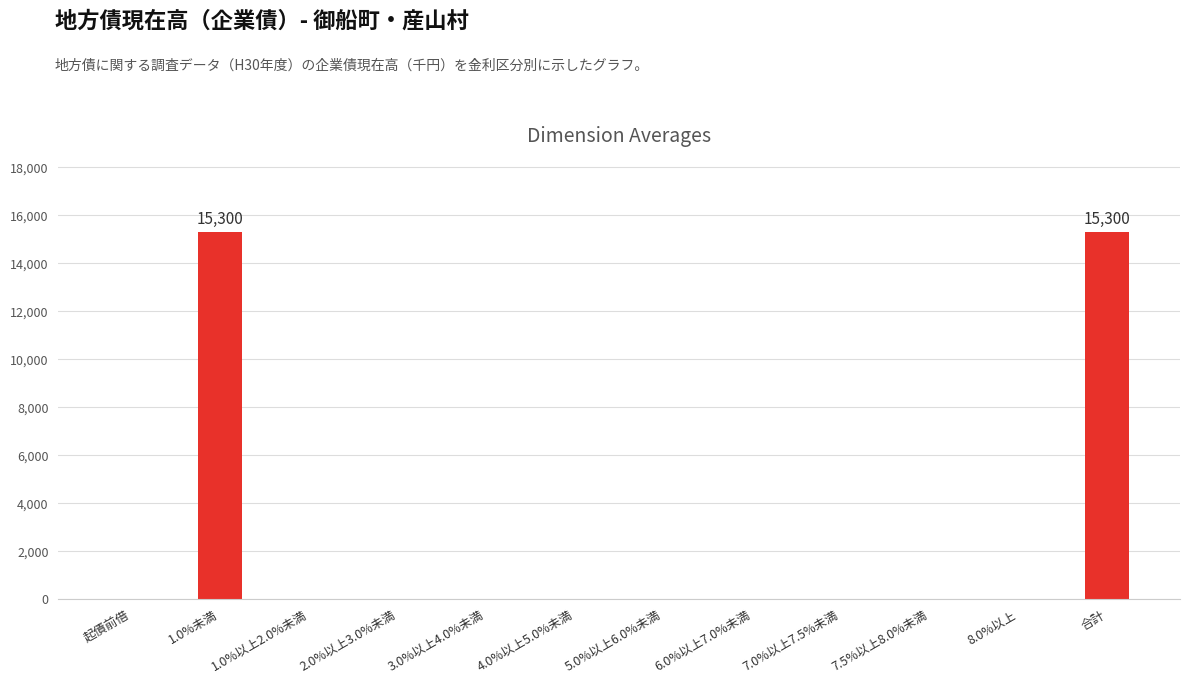

Which has a higher value, 合計 or 7.5%以上8.0%未満?

合計